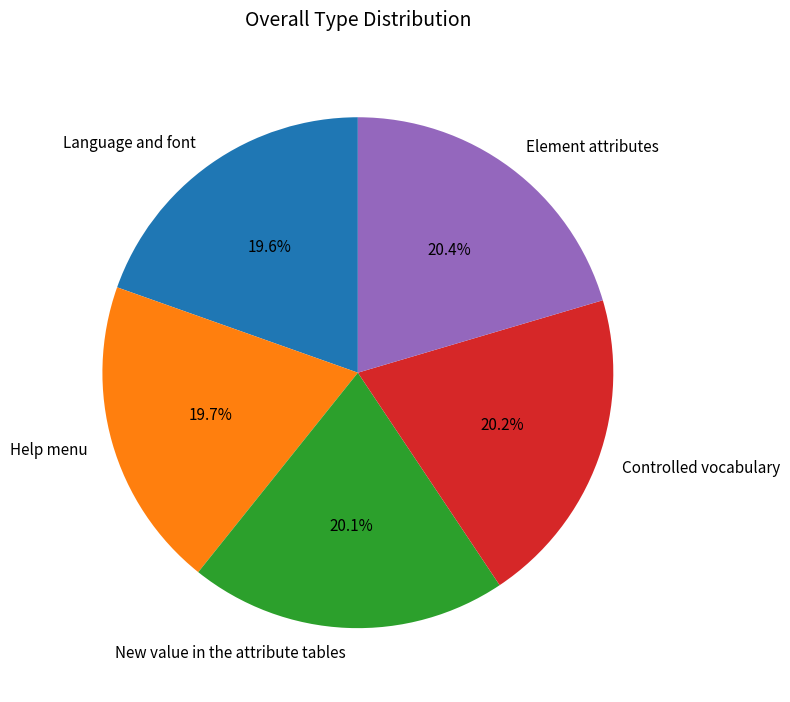

What is the total percentage of Element attributes and New value in the attribute tables?

40.5%